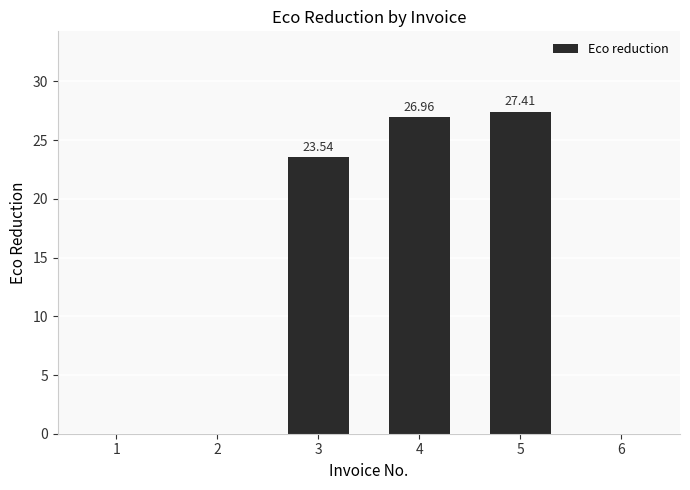

The value at 6 is 0.0. True or false?

True